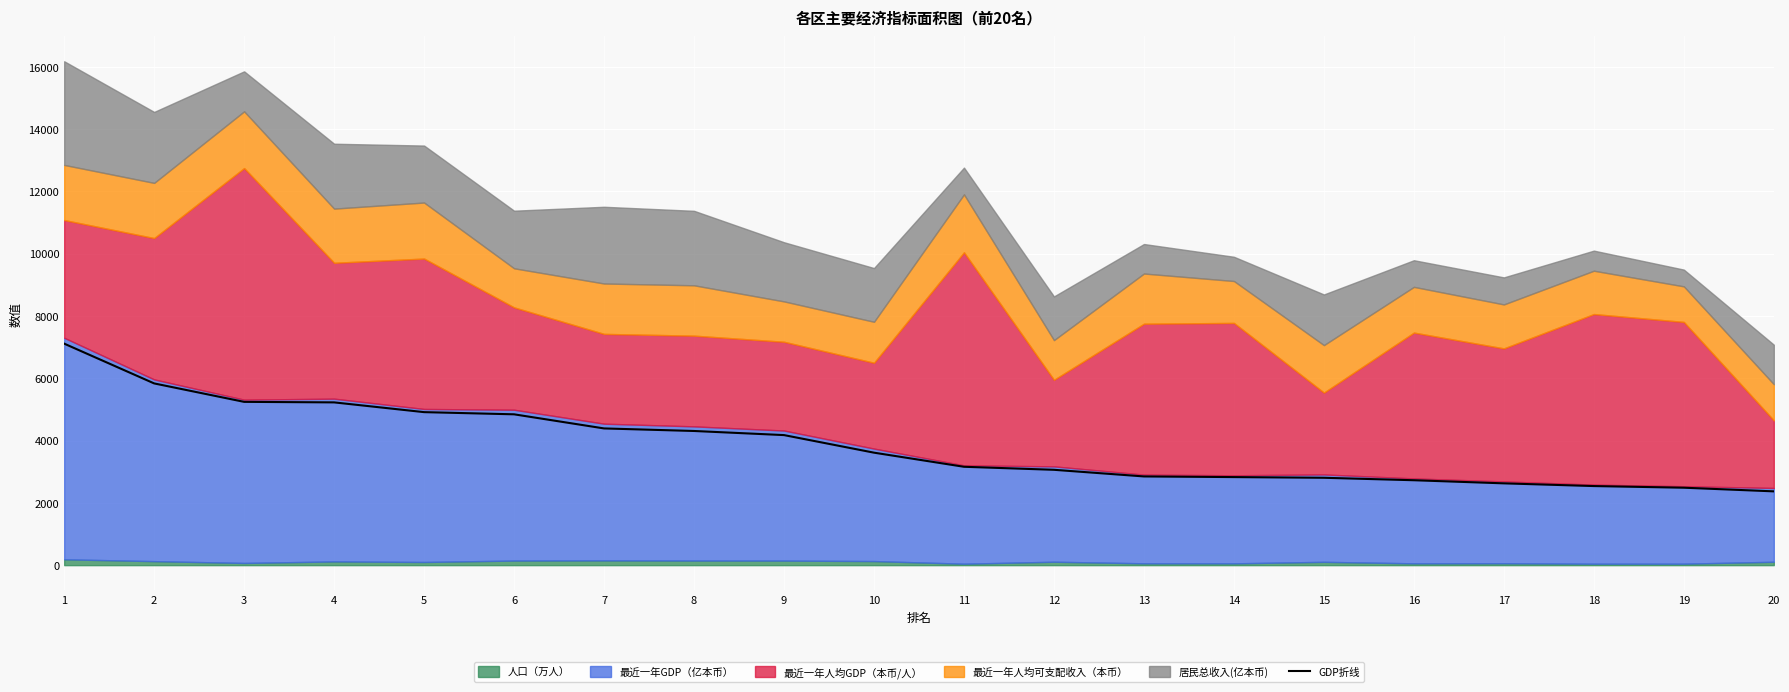

At which label is the value closest to 4740?

6